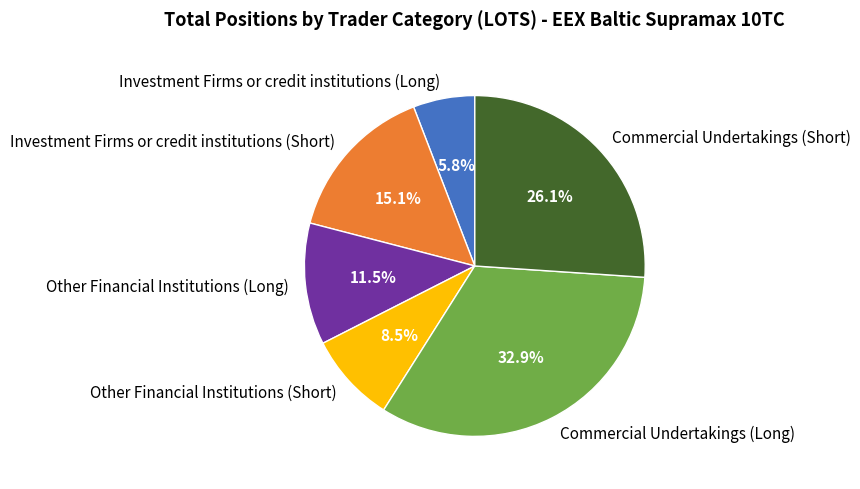

How many segments does this pie chart have?

6